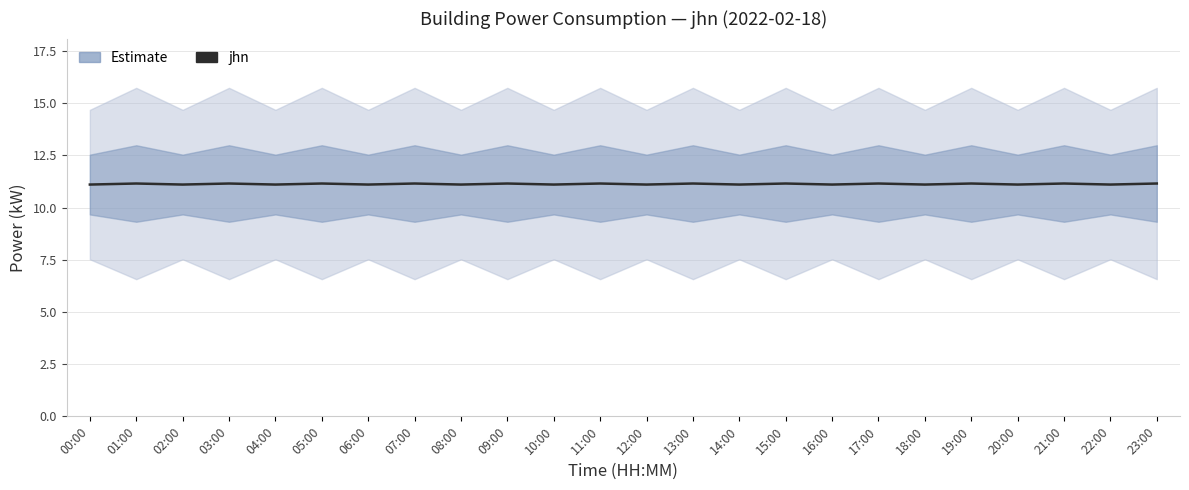

What is the difference between the maximum and minimum values?

0.1